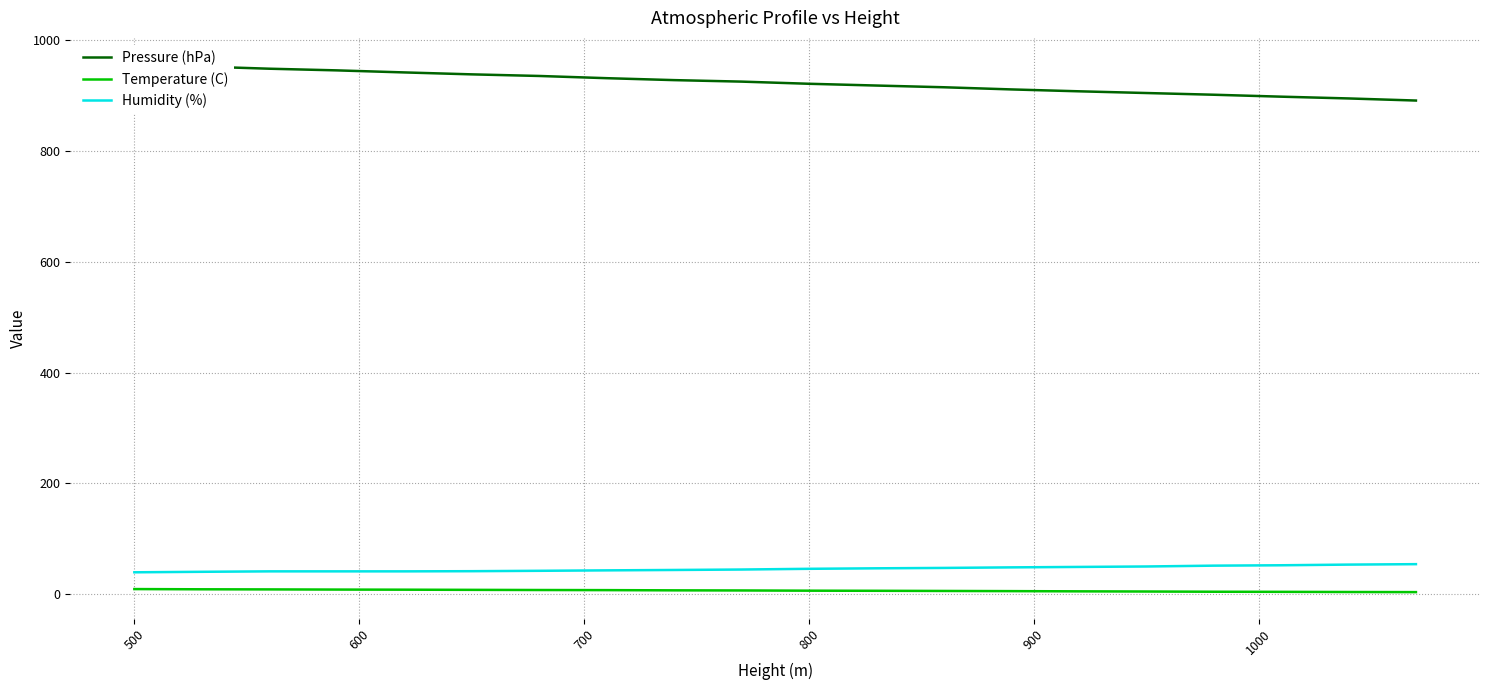

Reading left to right, extract all data points from this chart.

Pressure (hPa): 956.9	952.8	948.9	945.9	942.2	938.7	935.8	931.8	928.3	925.6	921.7	918.5	915.4	911.5	908.1	905.0	901.9	898.4	895.2	891.4
Temperature (C): 9.0	8.6	8.4	8.1	7.9	7.6	7.3	7.1	6.7	6.5	6.1	5.9	5.6	5.3	4.9	4.6	4.2	4.0	3.7	3.5
Humidity (%): 39.3	40.2	41.0	41.0	41.0	41.3	42.0	42.8	43.5	44.3	45.6	46.5	47.2	48.2	49.0	49.8	51.3	52.0	53.2	54.0